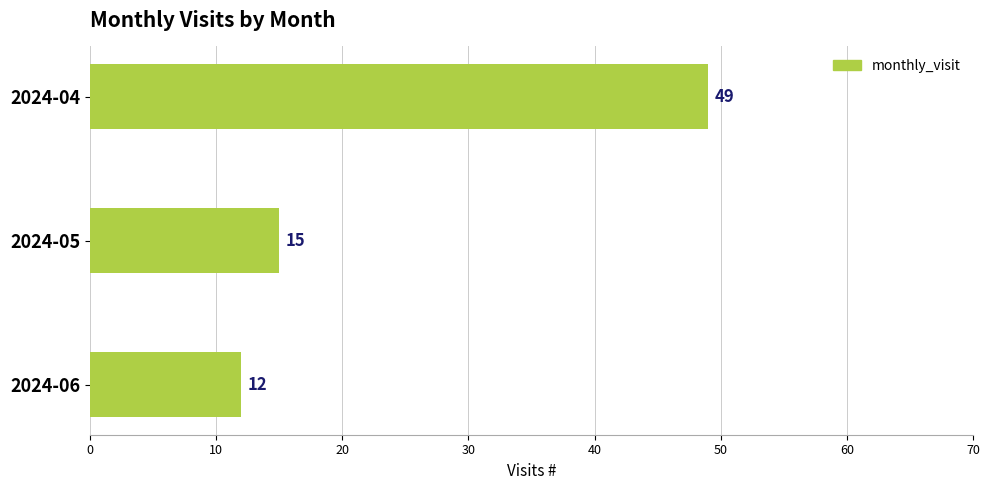

How many bars are there in total?

3